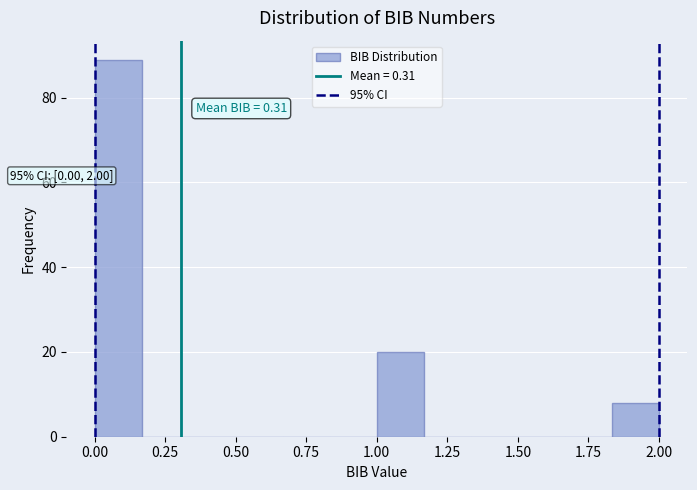

Read against the x-axis, roughly where is the centre of the tallest bar?

0.10